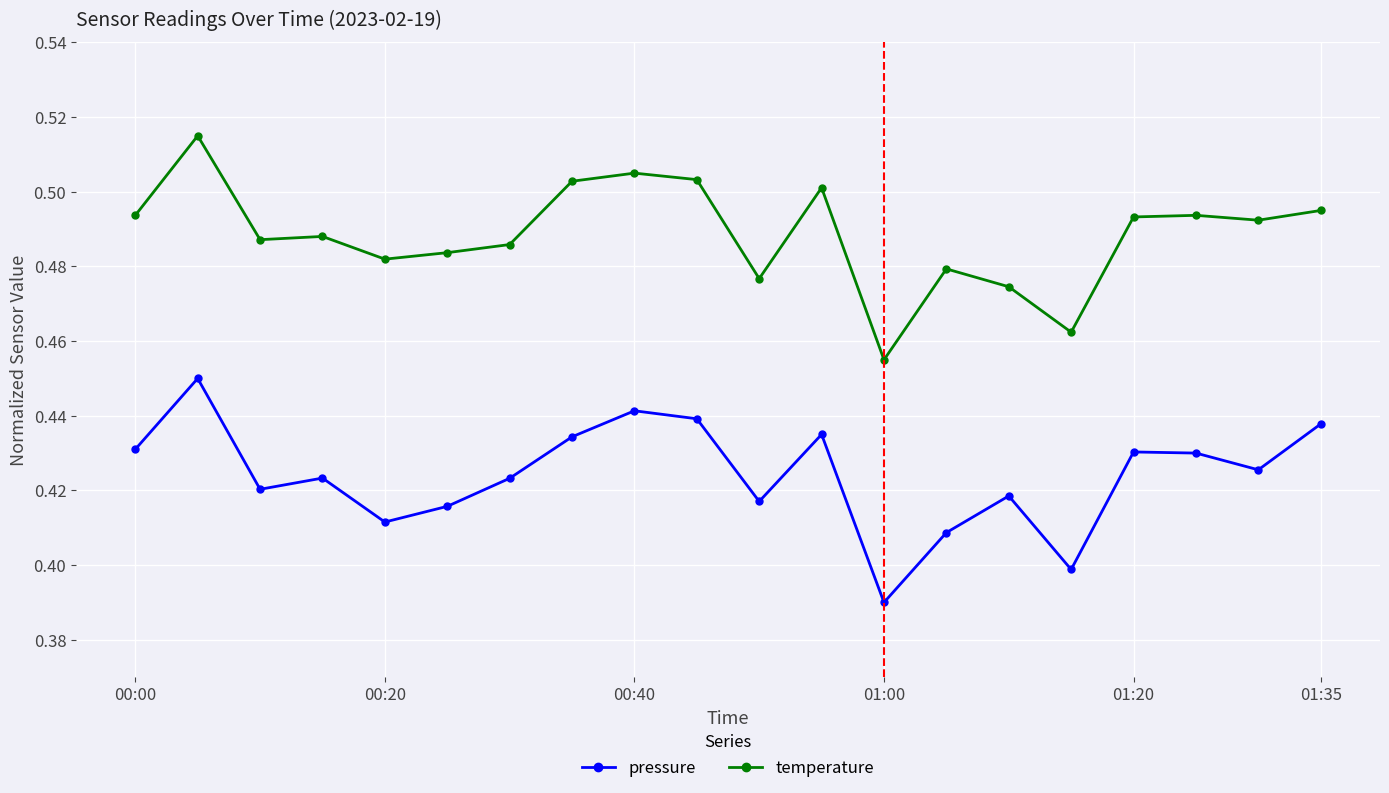

Rank the series by their maximum value, from lowest to highest.

pressure, temperature